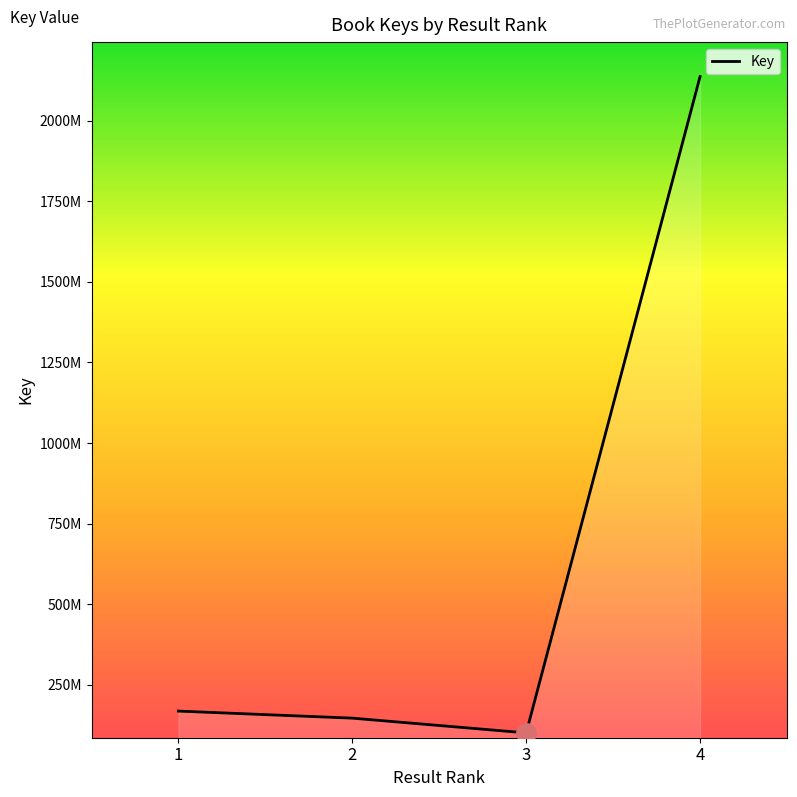

What is the change in value from 2 to 3?

-45719730